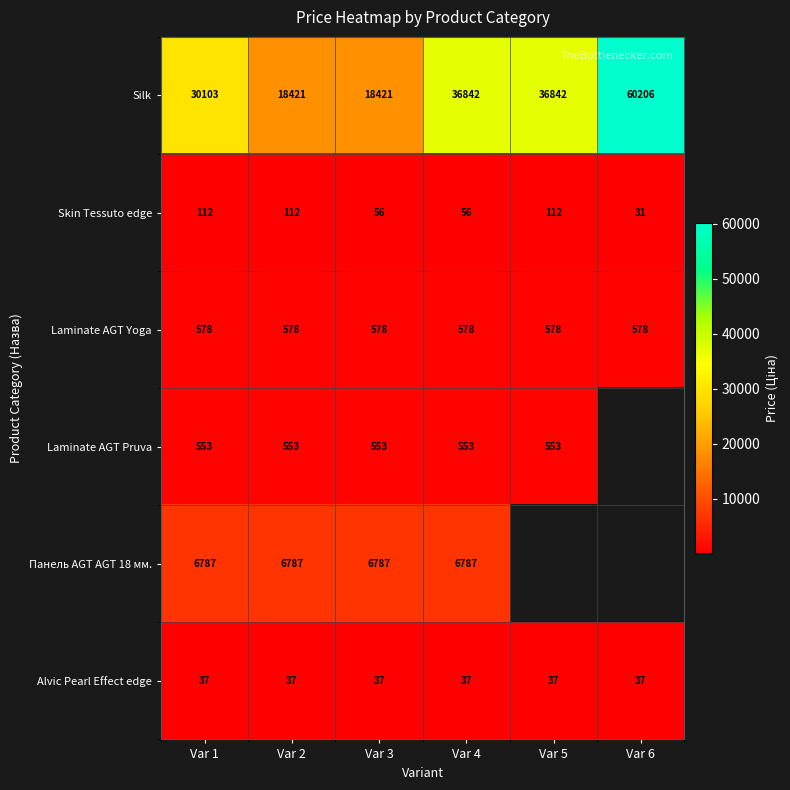

The Alvic Pearl Effect edge series shows 61.7 at Var 2. True or false?

False